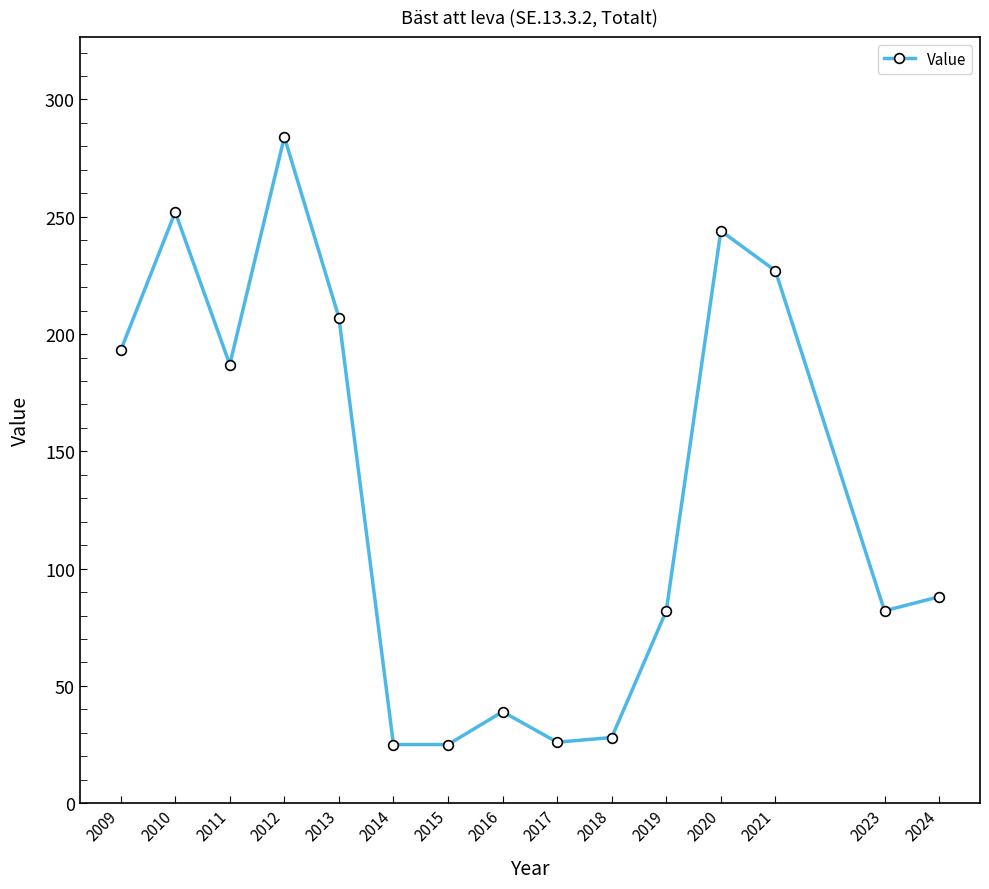

True or false: the data has more than 2 interior local peaks.

True